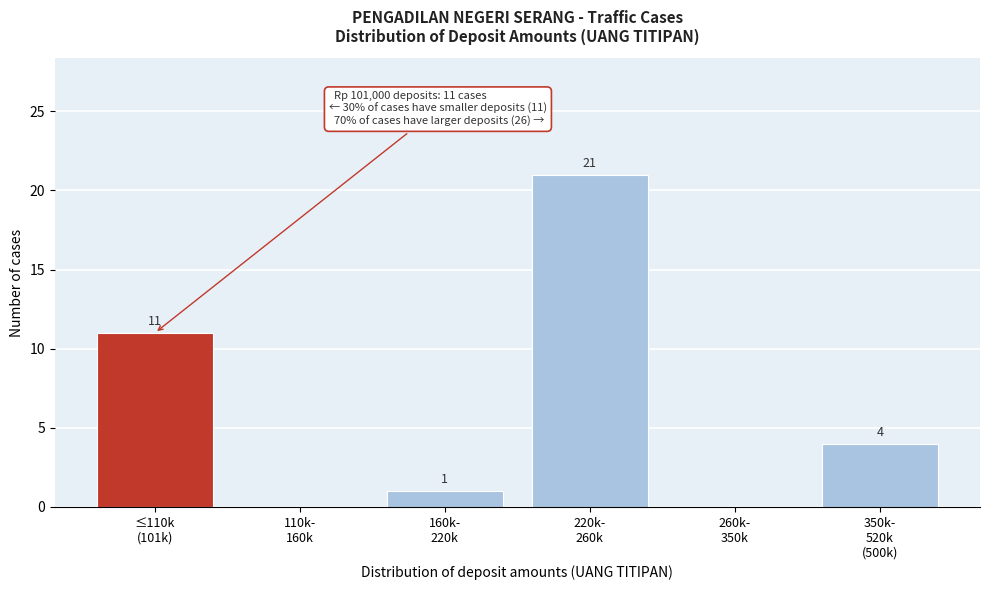

What is the greatest value displayed?

21